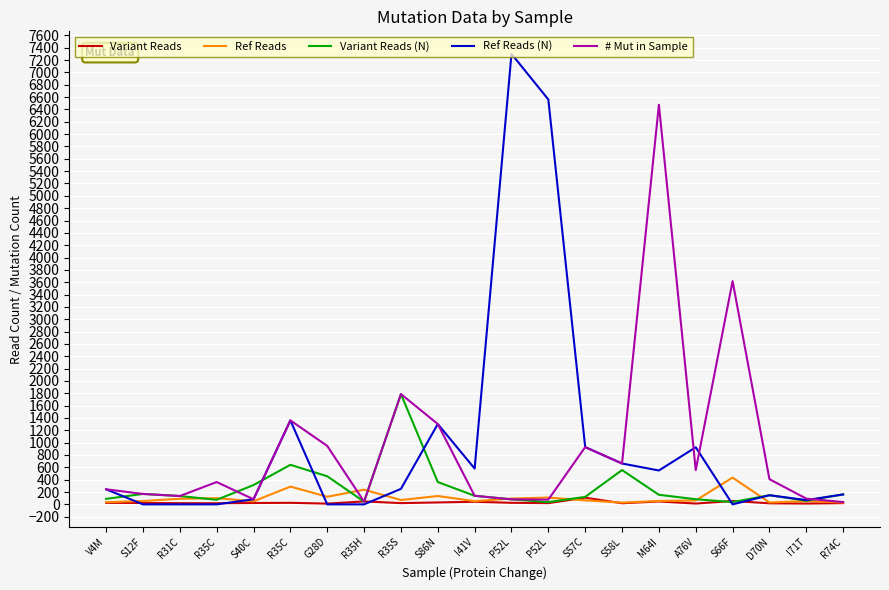

Where is the first local minimum for Variant Reads?

R35C